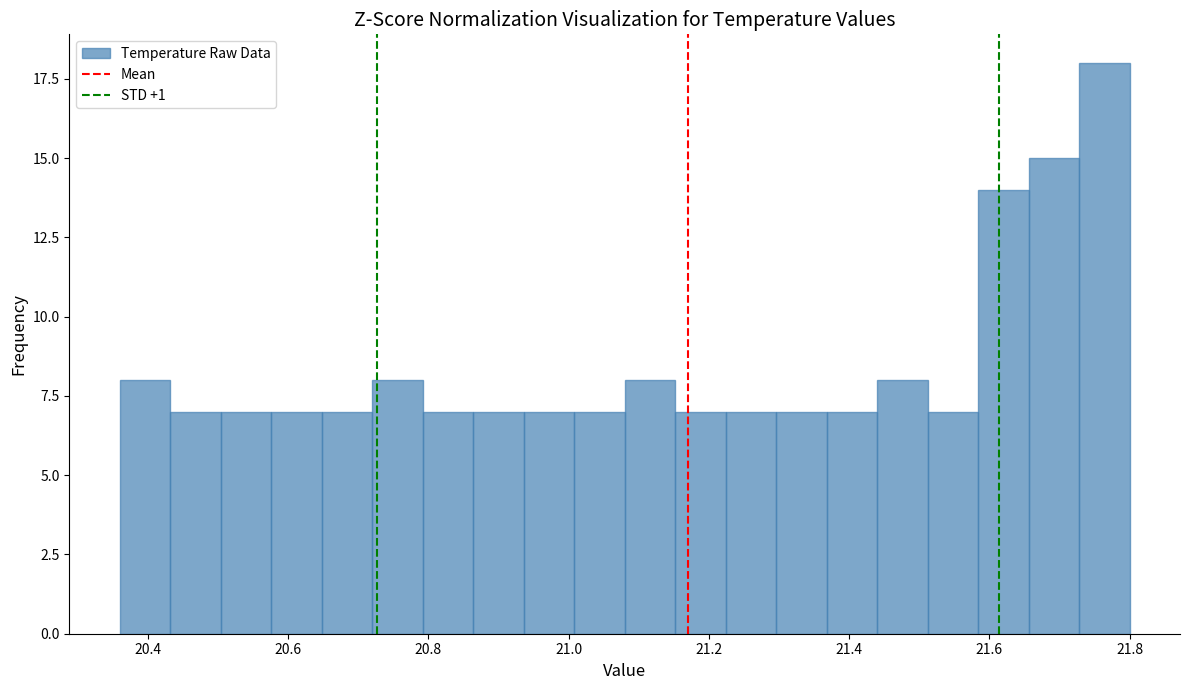

Read against the x-axis, roughly where is the centre of the tallest bar?

21.76